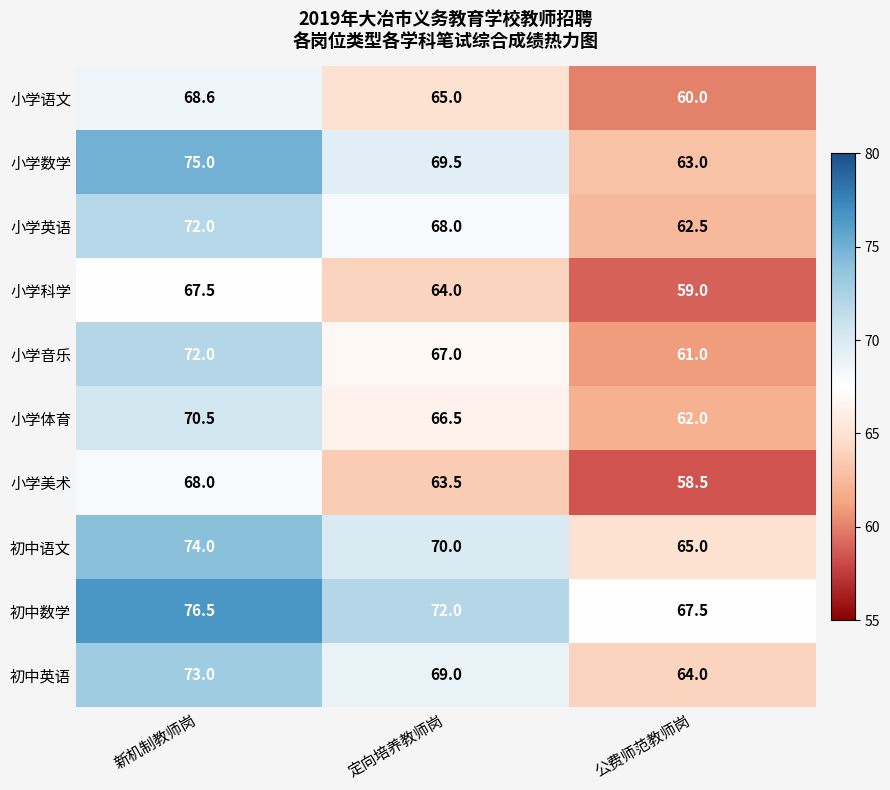

Which series has the largest range (max minus min)?

小学数学